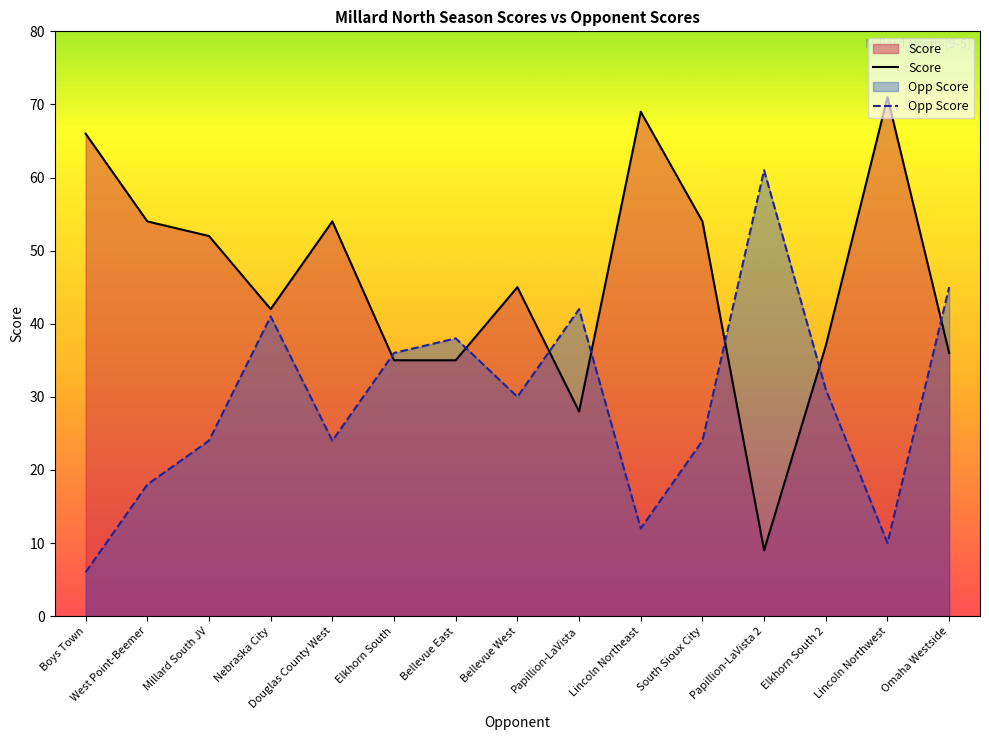

True or false: Opp Score has more than 0 interior local peaks.

True